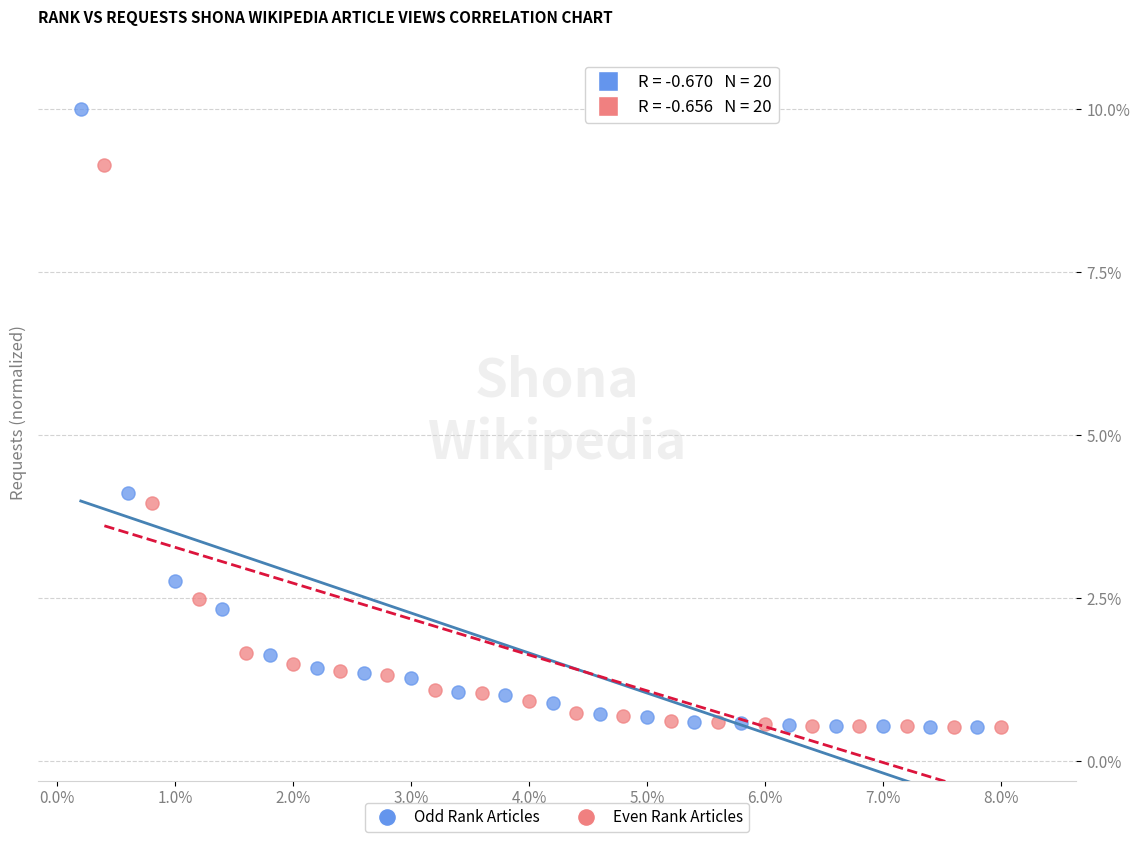

Which series has the largest Y range (max minus min)?

Odd Rank Articles